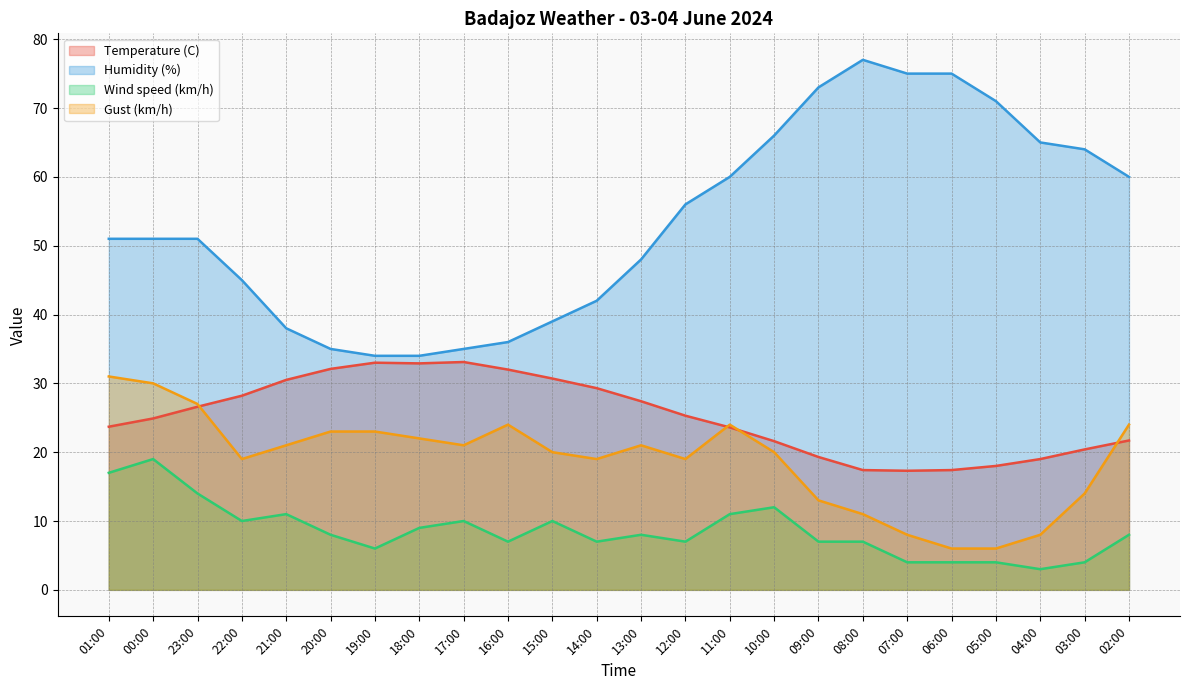

Is it true that Gust (km/h) equals 4.7 at 13:00?

False